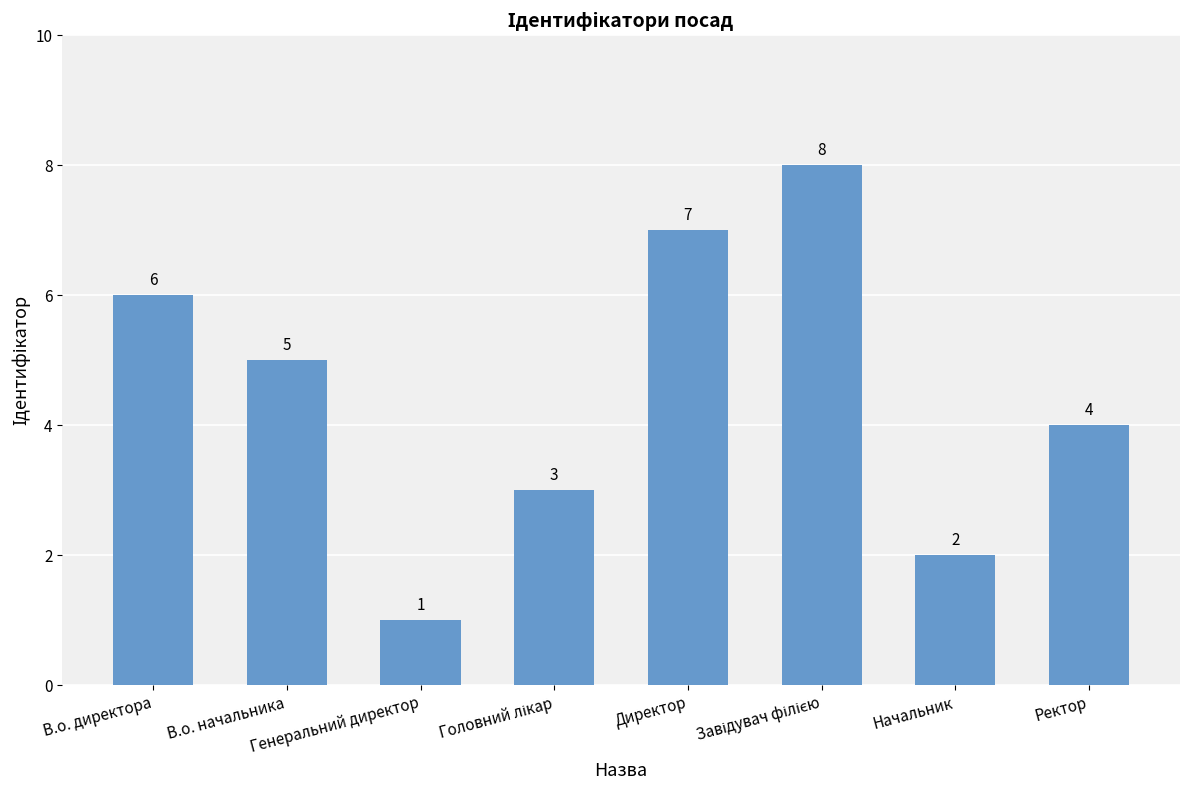

Count the values in the range 3 to 7.

5